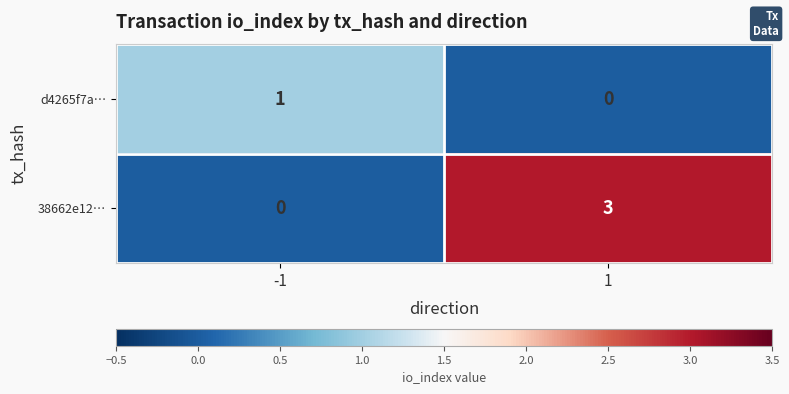

What value does the 38662e12… series have at 1?

3